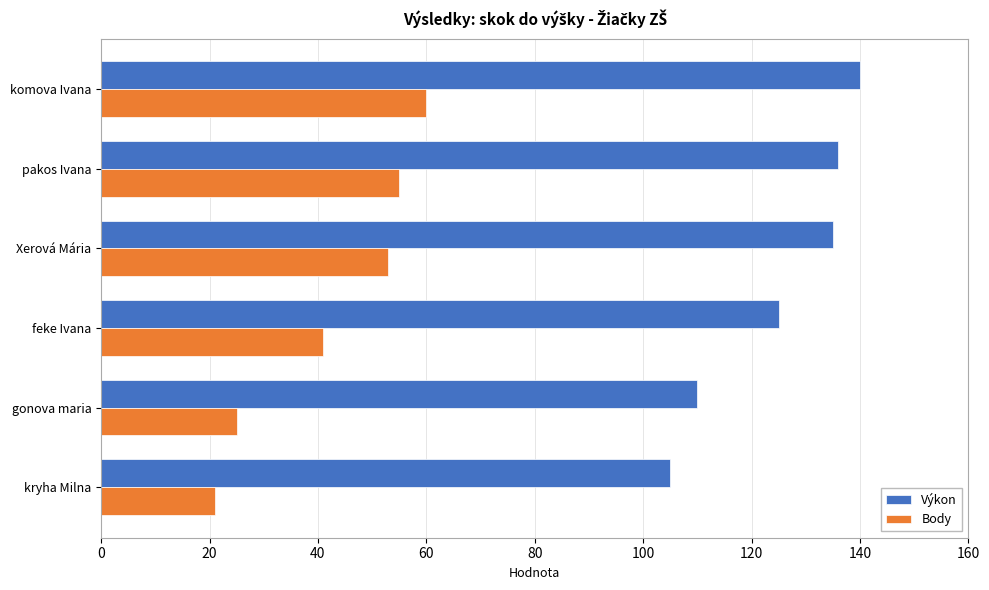

What are all the series names shown in the legend?

Výkon, Body